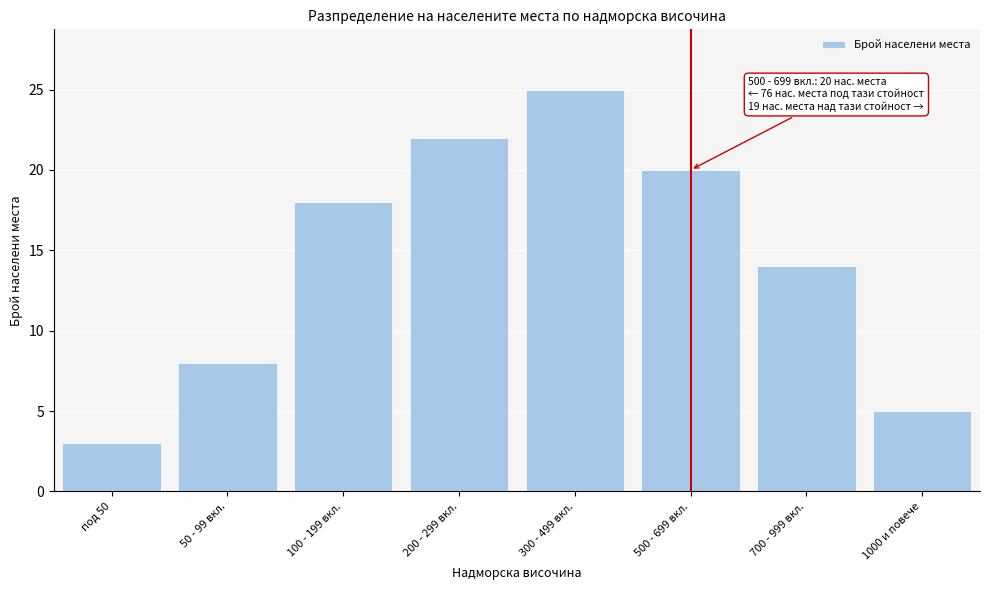

Reading left to right, transcribe all the data shown in this chart.

3	8	18	22	25	20	14	5